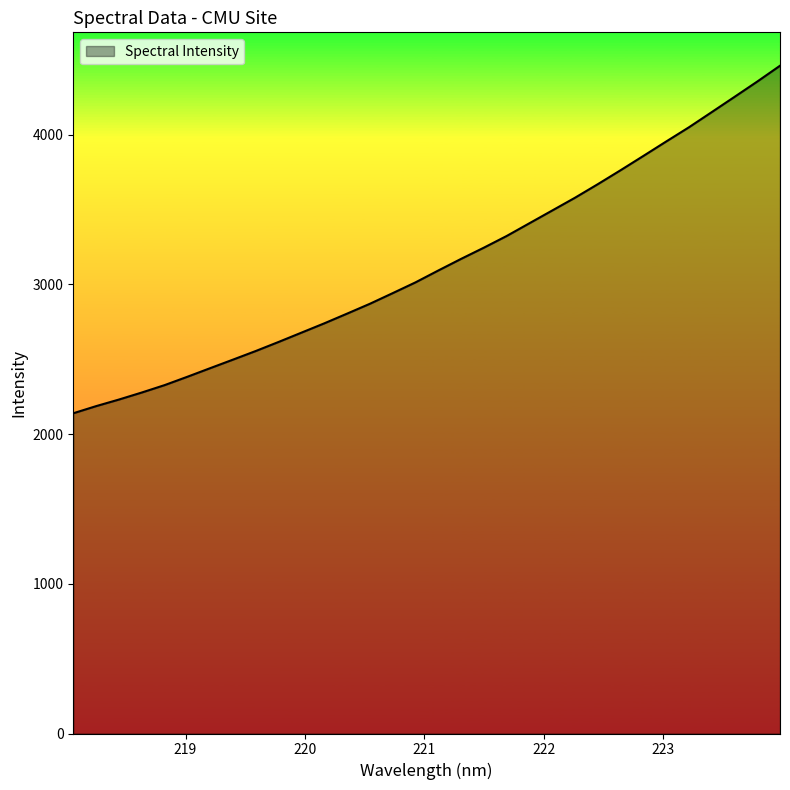

Reading left to right, extract all data points from this chart.

2138.9	2186.5	2230.6	2277.4	2326.8	2382.7	2440.2	2497.3	2554.9	2615.4	2677.4	2739.5	2804.4	2870.2	2941.2	3013.1	3092.4	3170.0	3244.9	3322.9	3408.2	3493.2	3578.6	3669.0	3762.2	3857.6	3953.9	4049.0	4150.2	4251.9	4354.3	4460.2